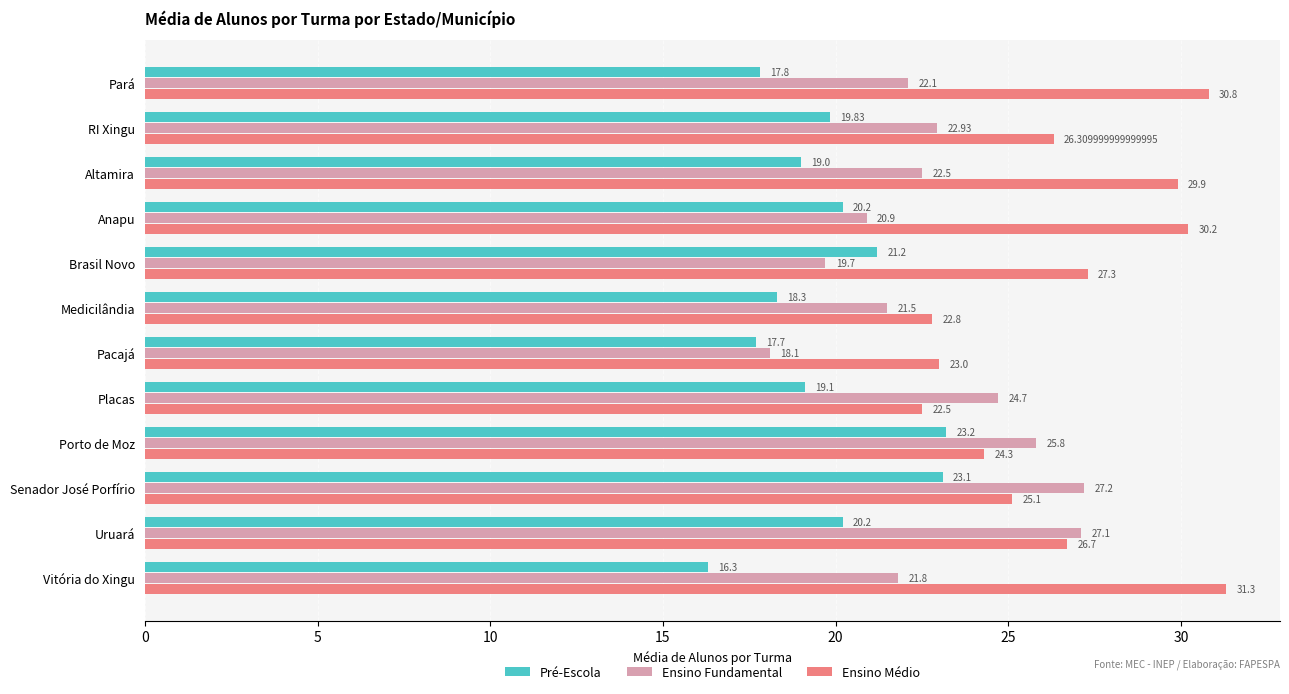

At Porto de Moz, list the series in order from smallest to largest.

Pré-Escola, Ensino Médio, Ensino Fundamental